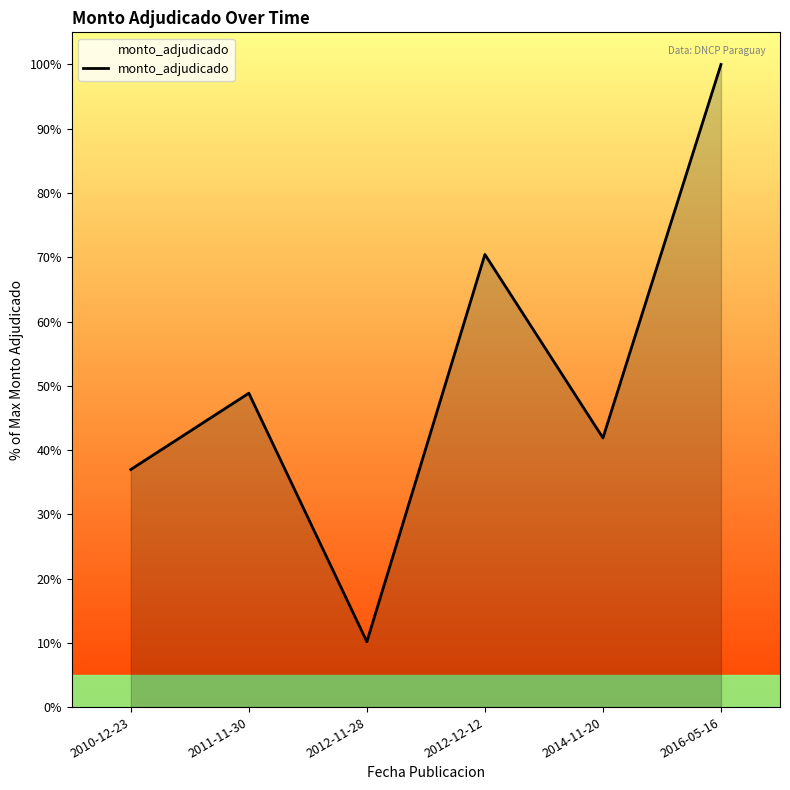

What is the maximum value shown in the chart?

100.0